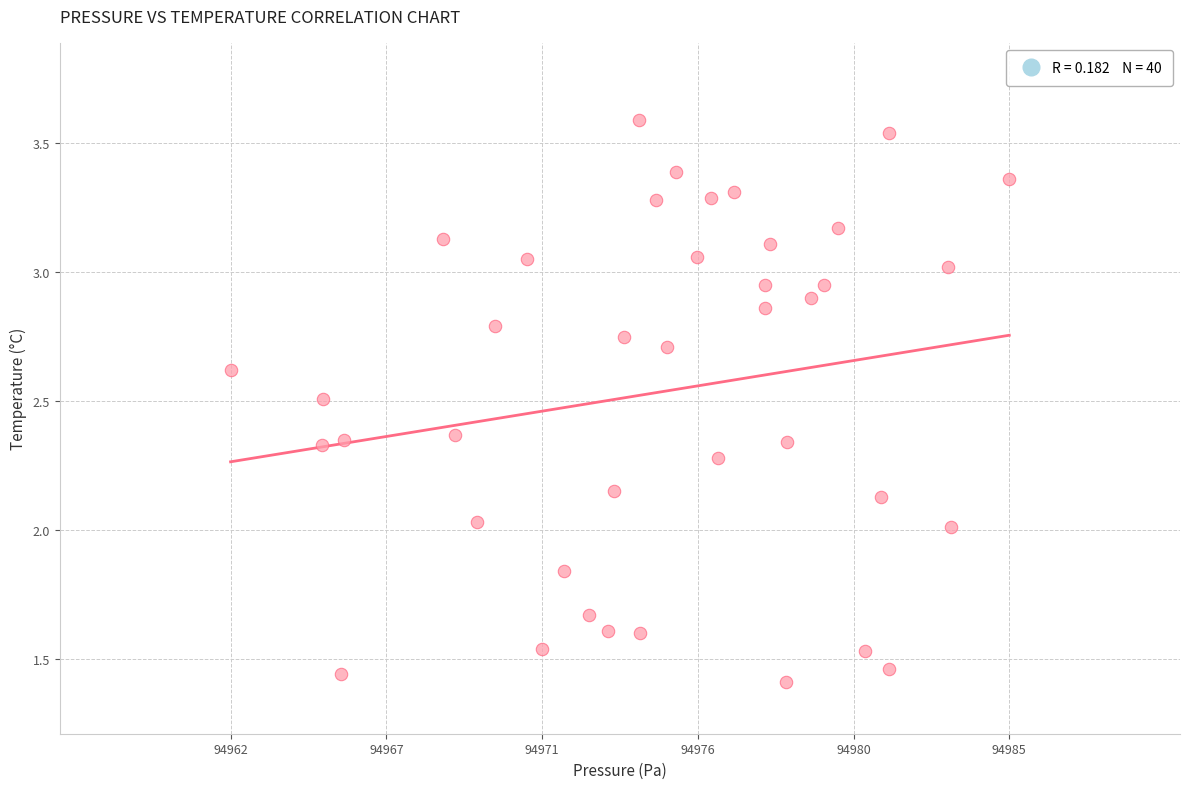

What is the range of Y values (max minus min)?

2.2